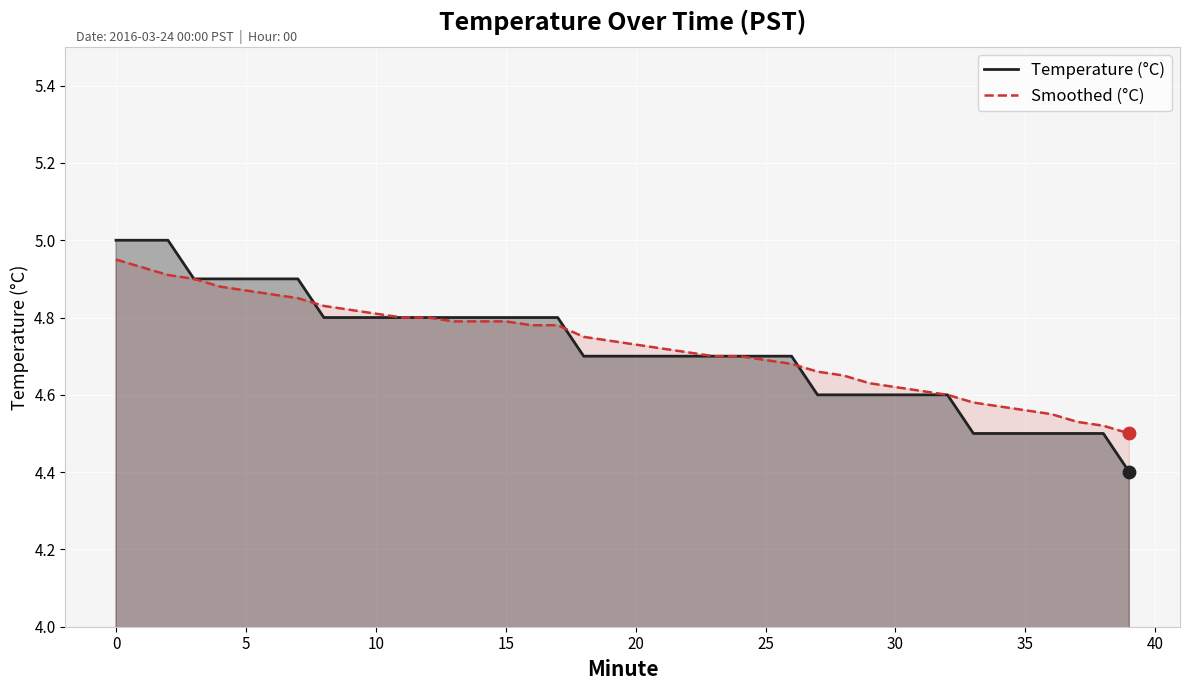

Which series contains the lowest Y value?

Temperature (°C)